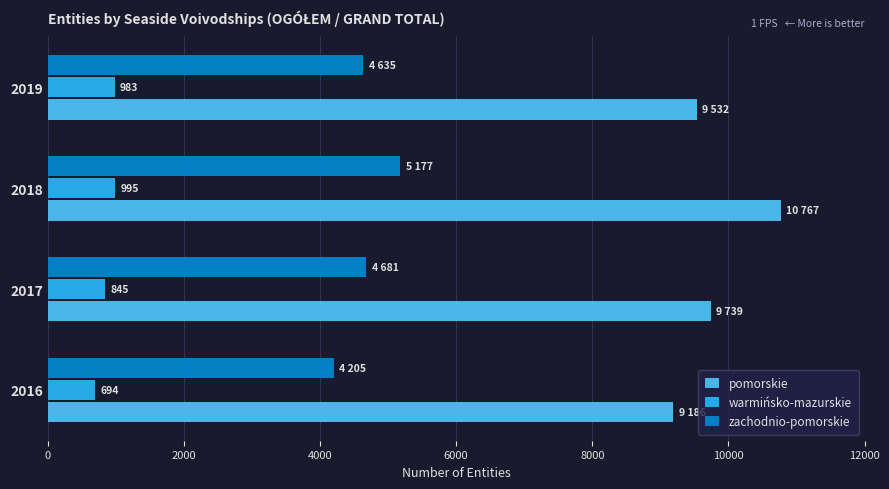

True or false: zachodnio-pomorskie has a value of 6545 at 2017.

False